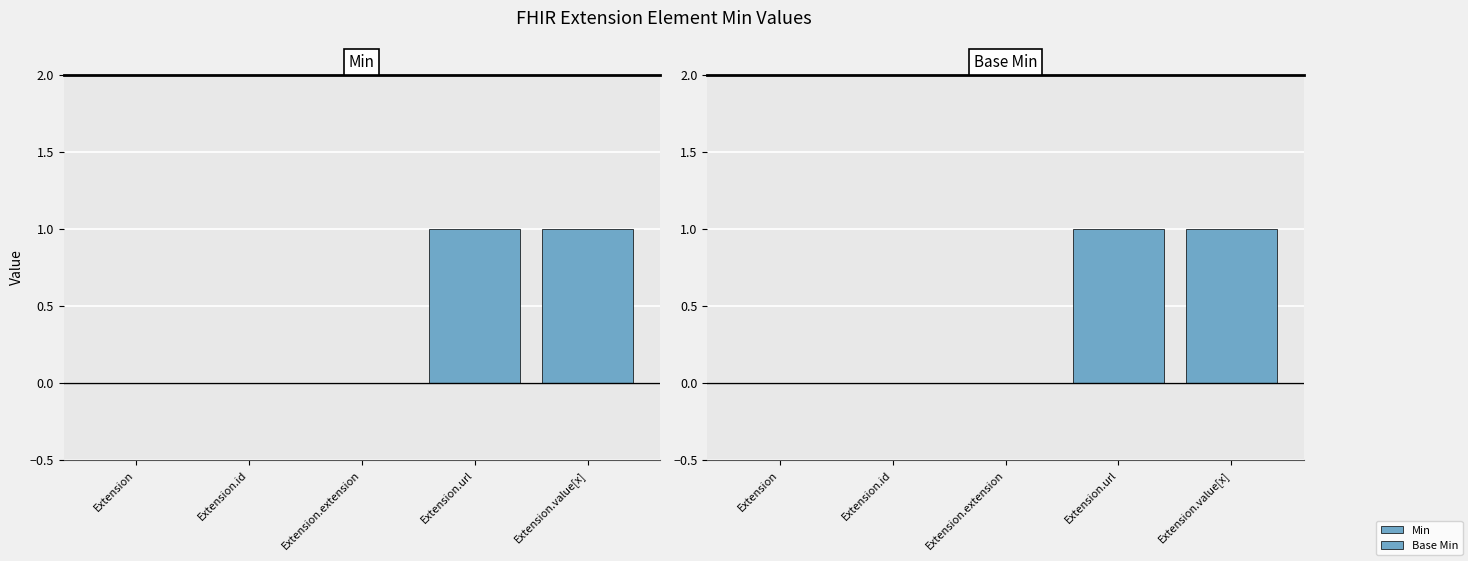

The Base Min series shows 1 at Extension.url. True or false?

False